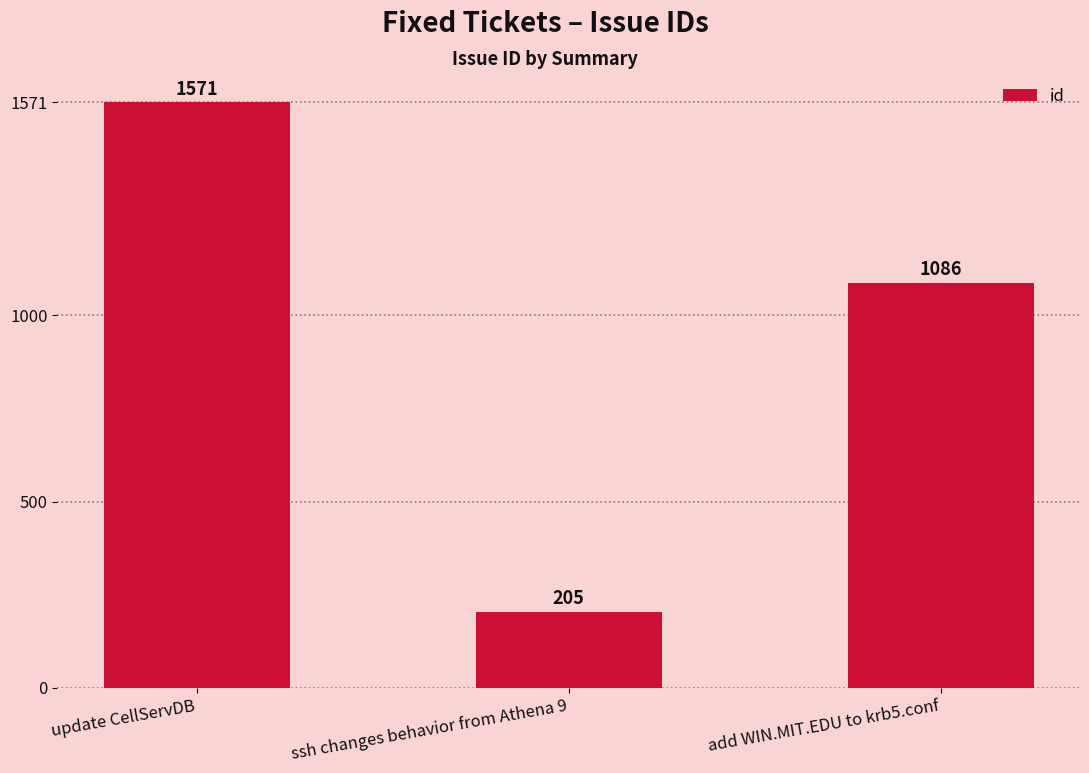

True or false: the data shows 1571 at update CellServDB.

True